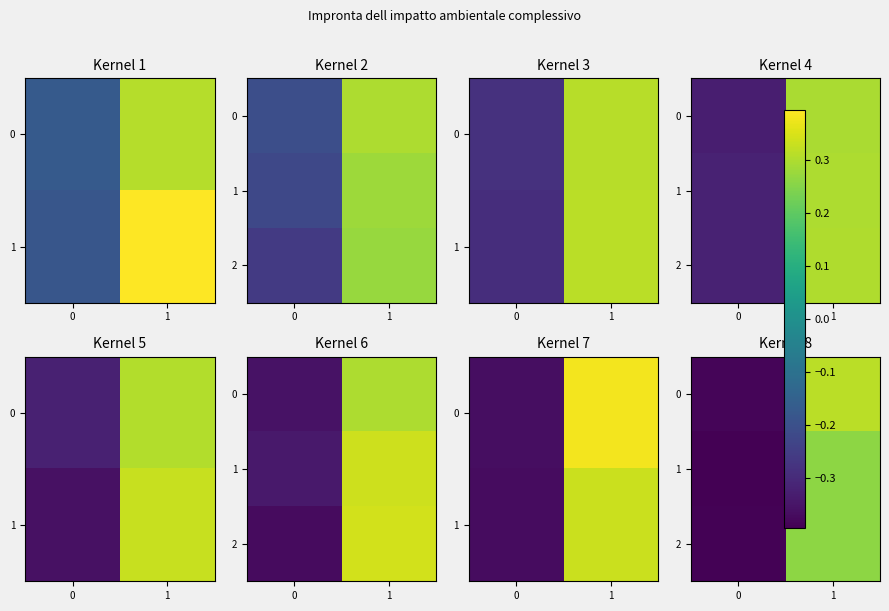

Which category has the highest value across all series?

1